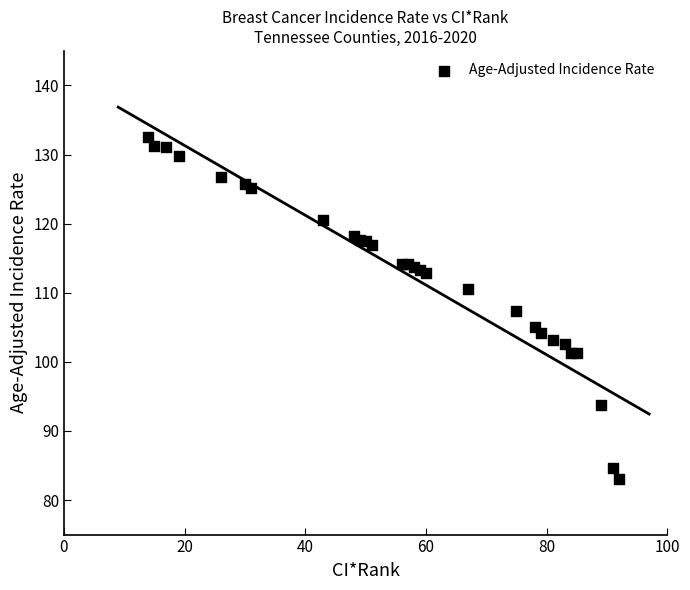

What is the range of X values (max minus min)?

78.0